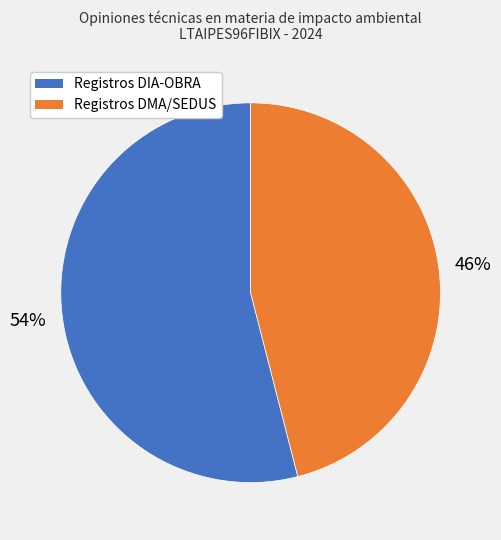

Is there a majority slice in this chart?

Yes